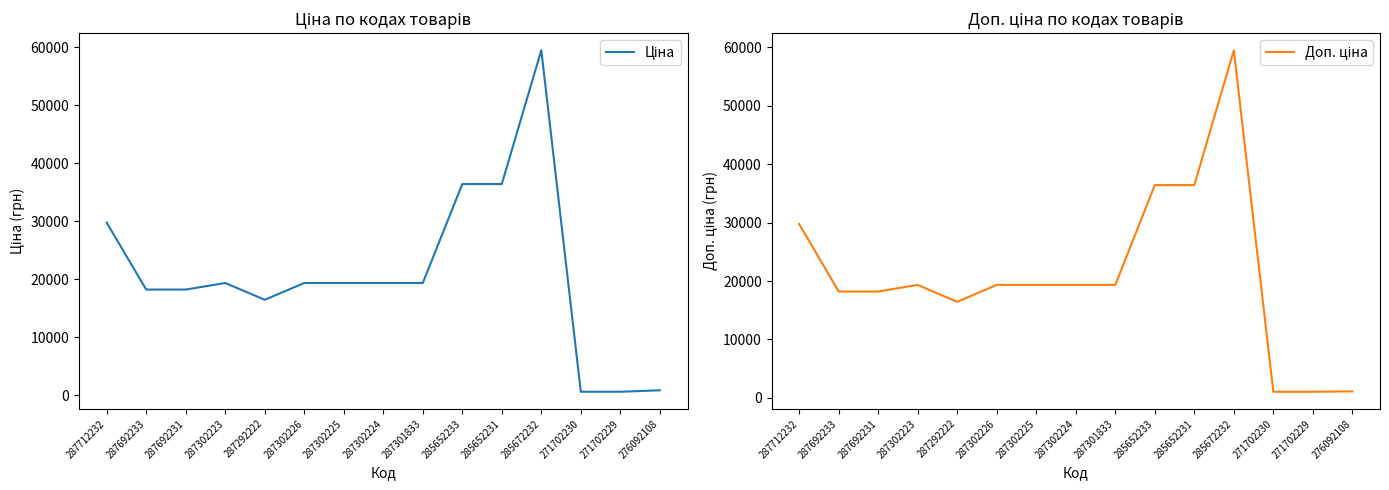

What is the average value of the Доп. ціна series?

20995.3